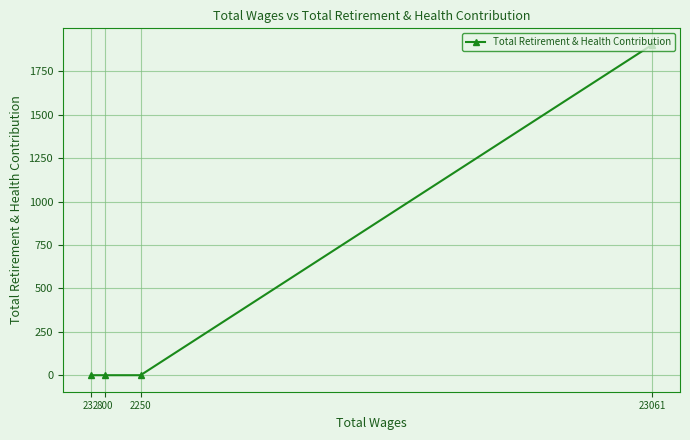

Is it true that the value at 800 is -1206?

False